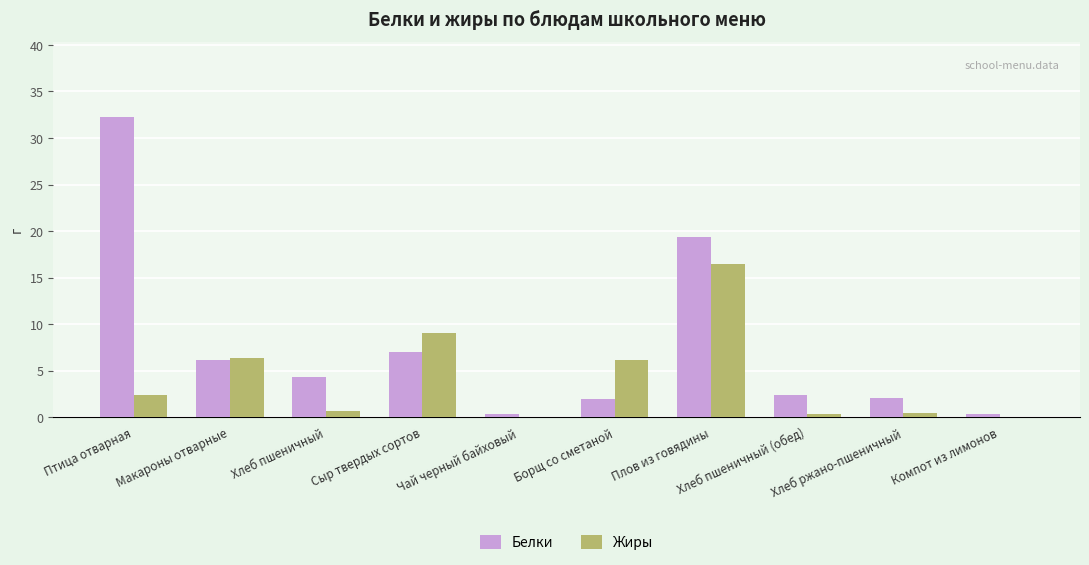

Are the bars horizontal?

No